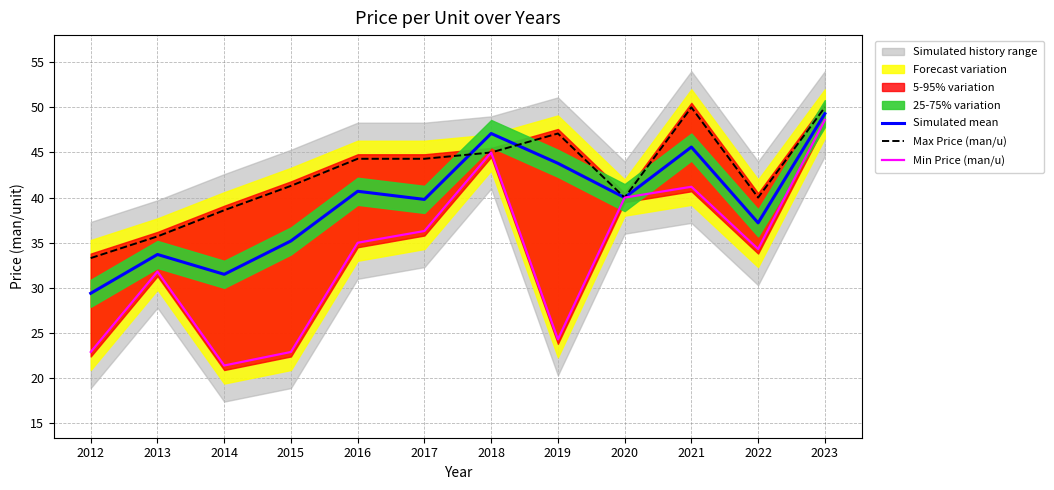

Rank the series by their average value, from highest to lowest.

Max Price (man/u), Simulated mean, Min Price (man/u)